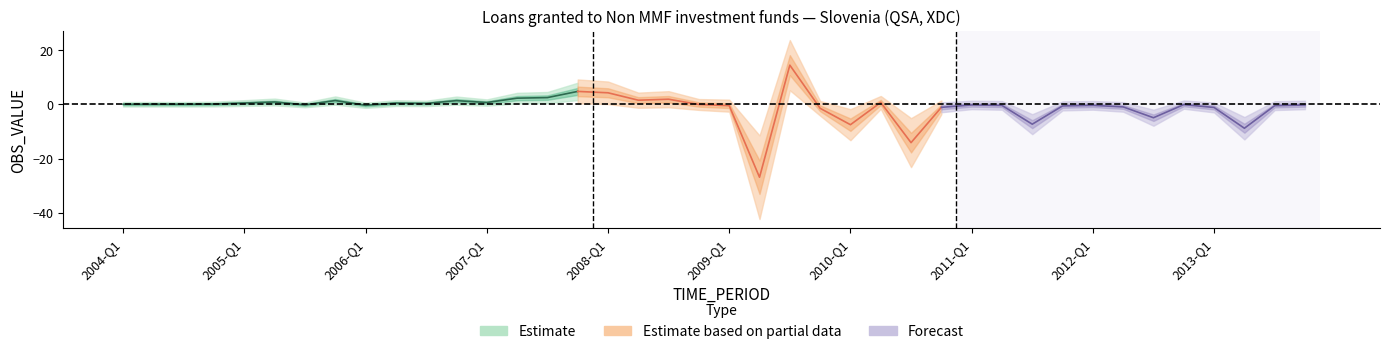

What is the label of the 10th point from the left?

2006-Q2